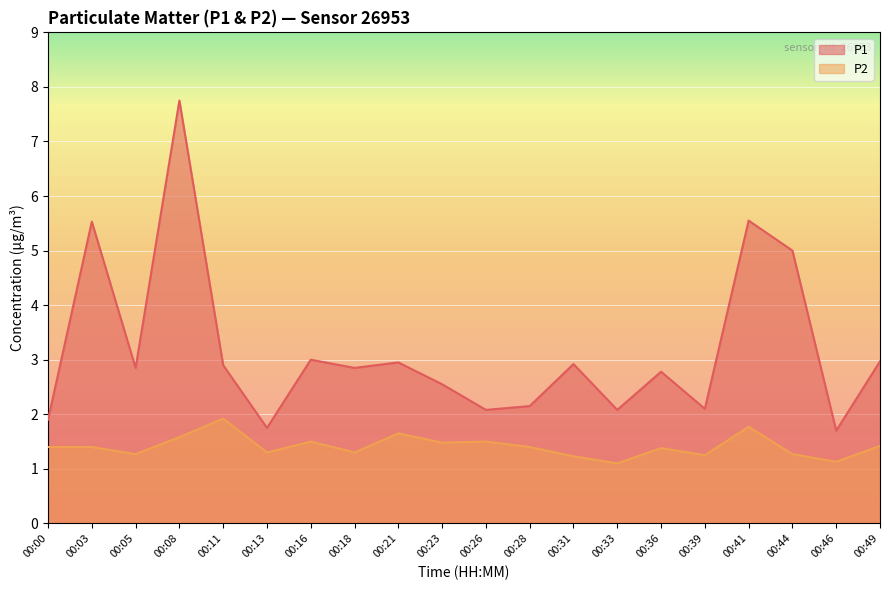

Reading left to right, list all the values displayed in this chart.

P1: 00:00=1.9	00:03=5.5	00:05=2.9	00:08=7.8	00:11=2.9	00:13=1.8	00:16=3.0	00:18=2.9	00:21=3.0	00:23=2.5	00:26=2.1	00:28=2.1	00:31=2.9	00:33=2.1	00:36=2.8	00:39=2.1	00:41=5.5	00:44=5.0	00:46=1.7	00:49=3.0
P2: 00:00=1.4	00:03=1.4	00:05=1.3	00:08=1.6	00:11=1.9	00:13=1.3	00:16=1.5	00:18=1.3	00:21=1.6	00:23=1.5	00:26=1.5	00:28=1.4	00:31=1.2	00:33=1.1	00:36=1.4	00:39=1.2	00:41=1.8	00:44=1.3	00:46=1.1	00:49=1.4